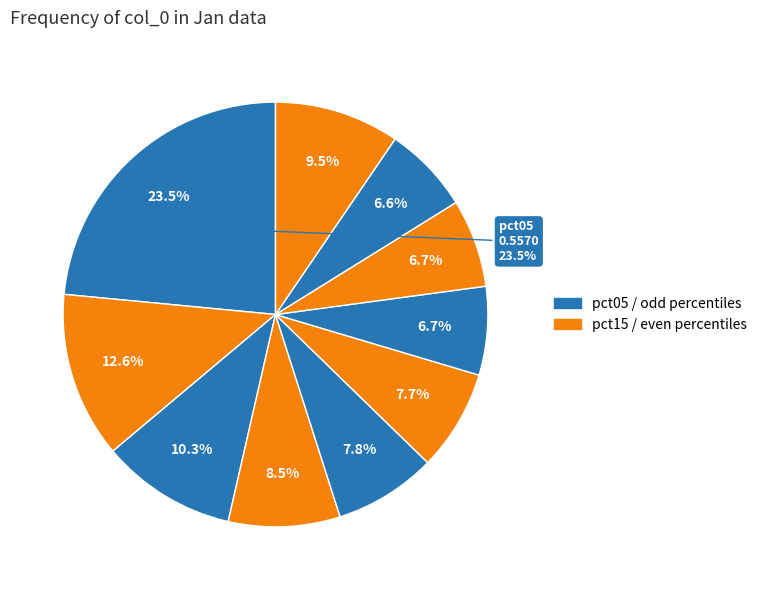

True or false: pct35 accounts for 8% of the total.

True